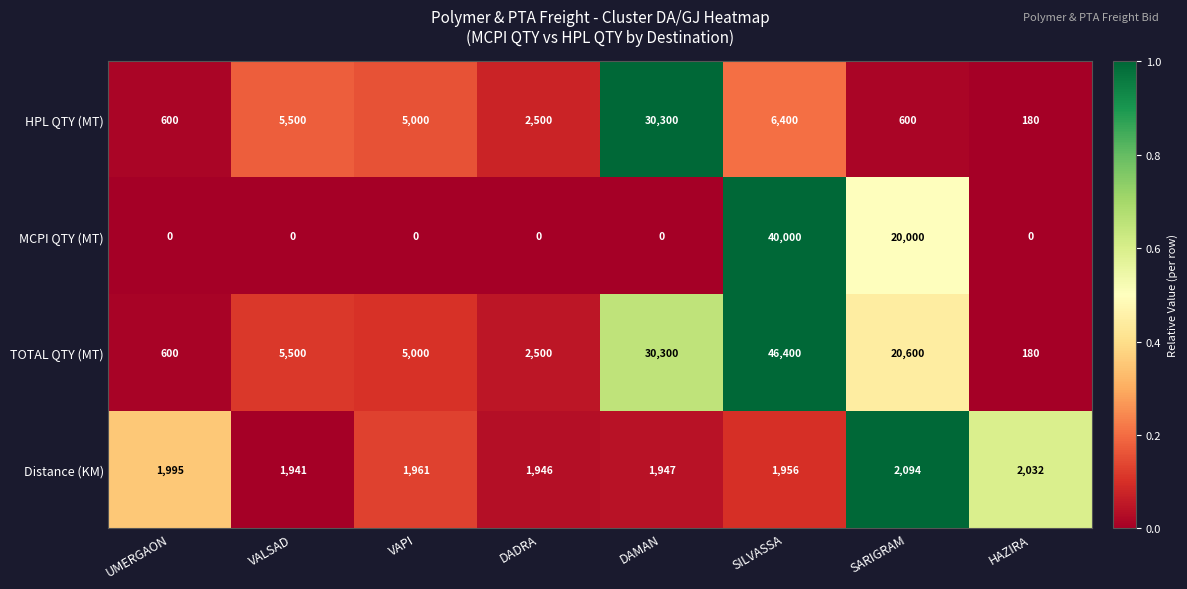

At which category does the chart reach its peak across all series?

SILVASSA